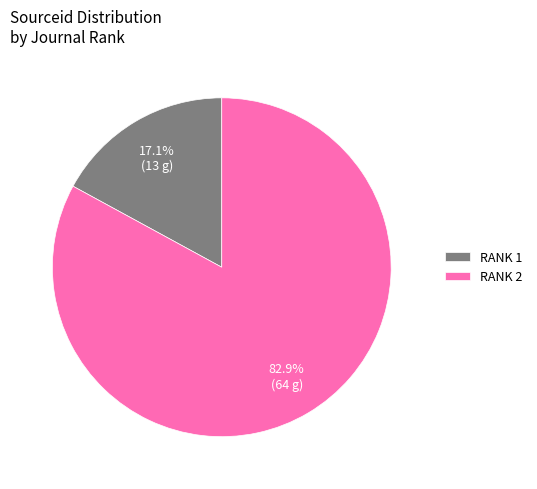

Which category has the biggest portion of the pie?

RANK 2